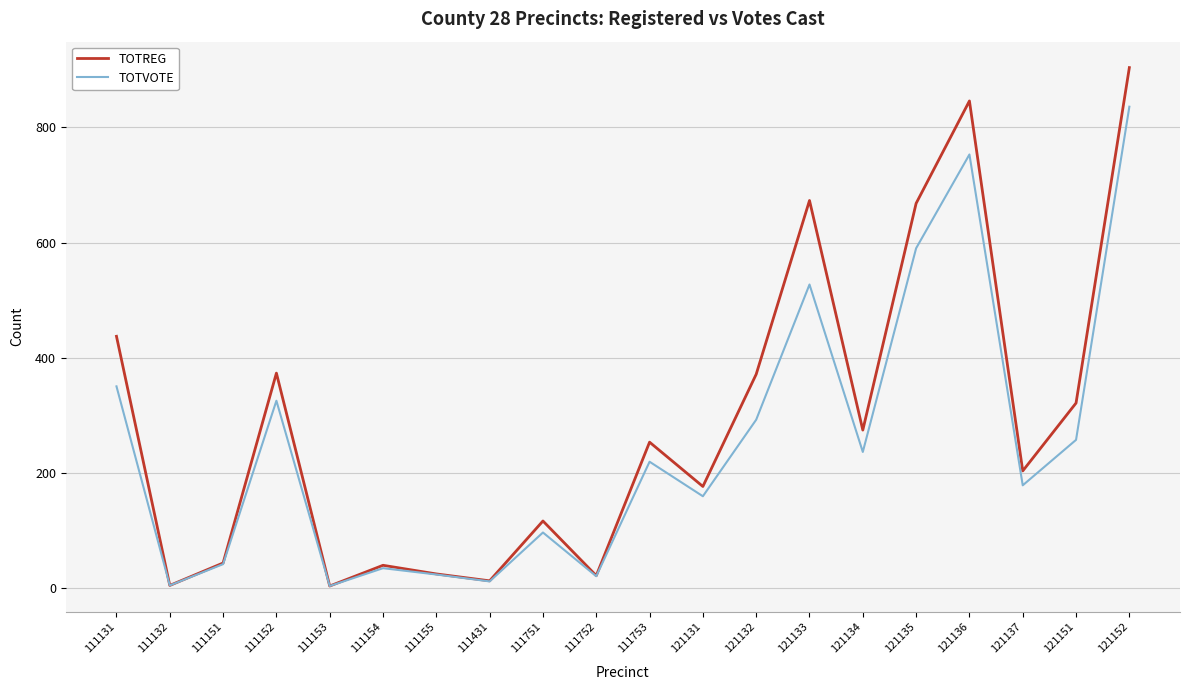

Is it true that TOTVOTE equals 502 at 121132?

False